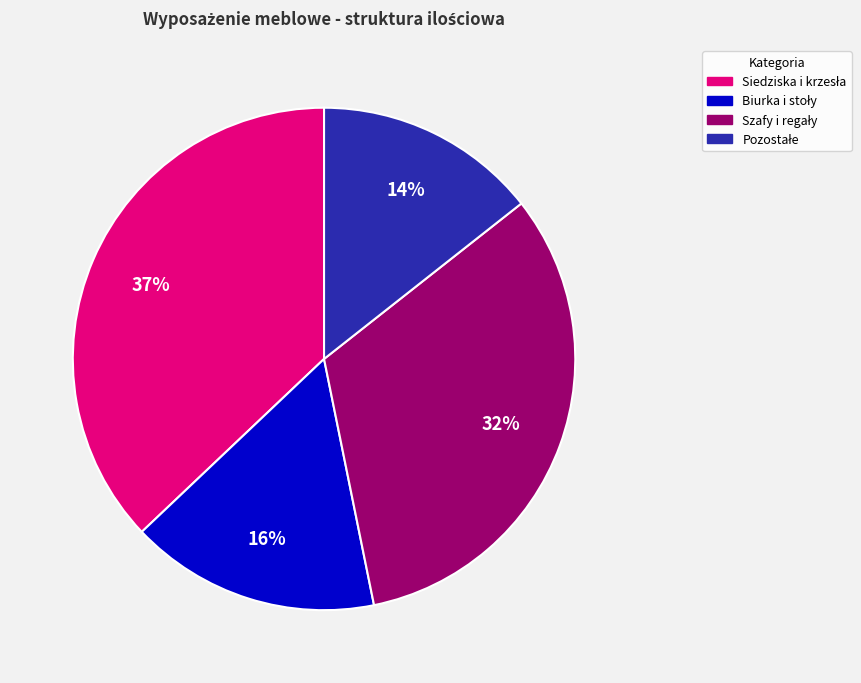

To the nearest percent, what is the average slice percentage?

25%